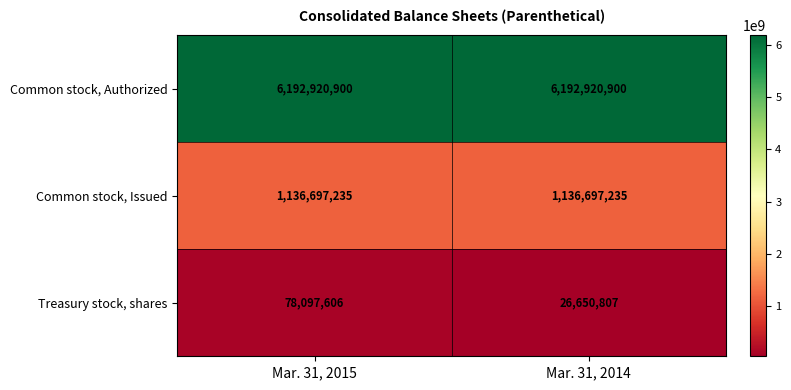

Rank the series by their maximum value, from lowest to highest.

Treasury stock, shares, Common stock, Issued, Common stock, Authorized